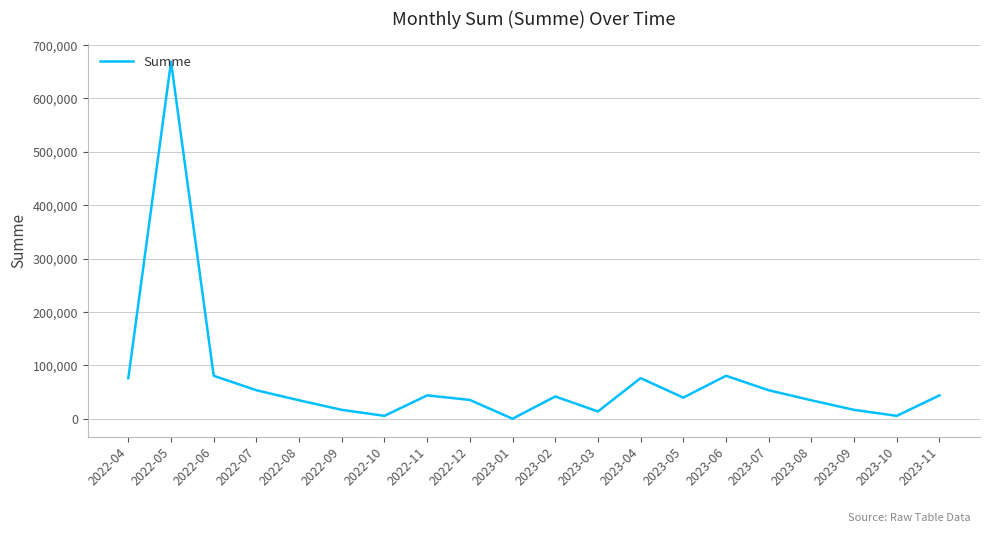

What is the change in value from 2022-08 to 2023-06?

+45901.0